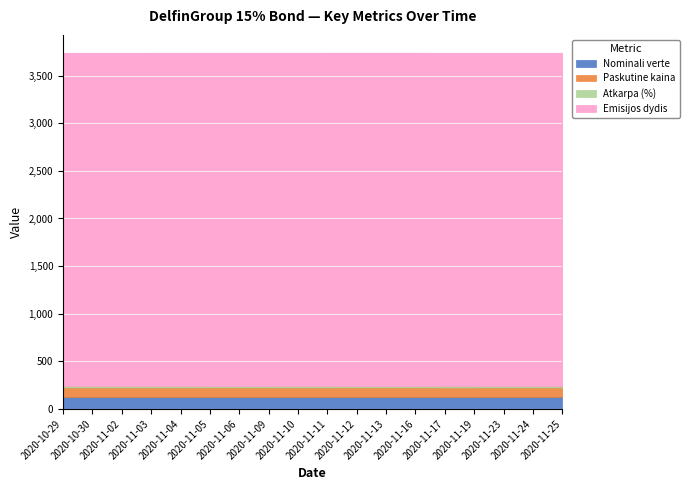

What is the smallest value displayed?

15.0